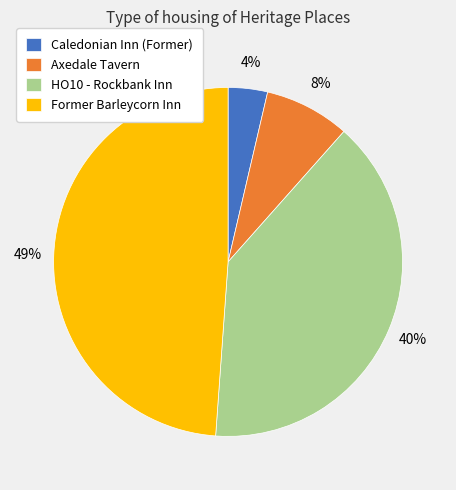

To the nearest percent, what is the difference between the Caledonian Inn (Former) and Axedale Tavern slice percentages?

4%